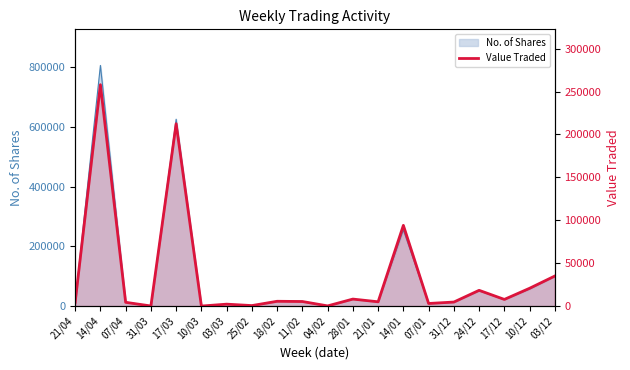

What is the change in value from 07/01 to 31/12?

+1665